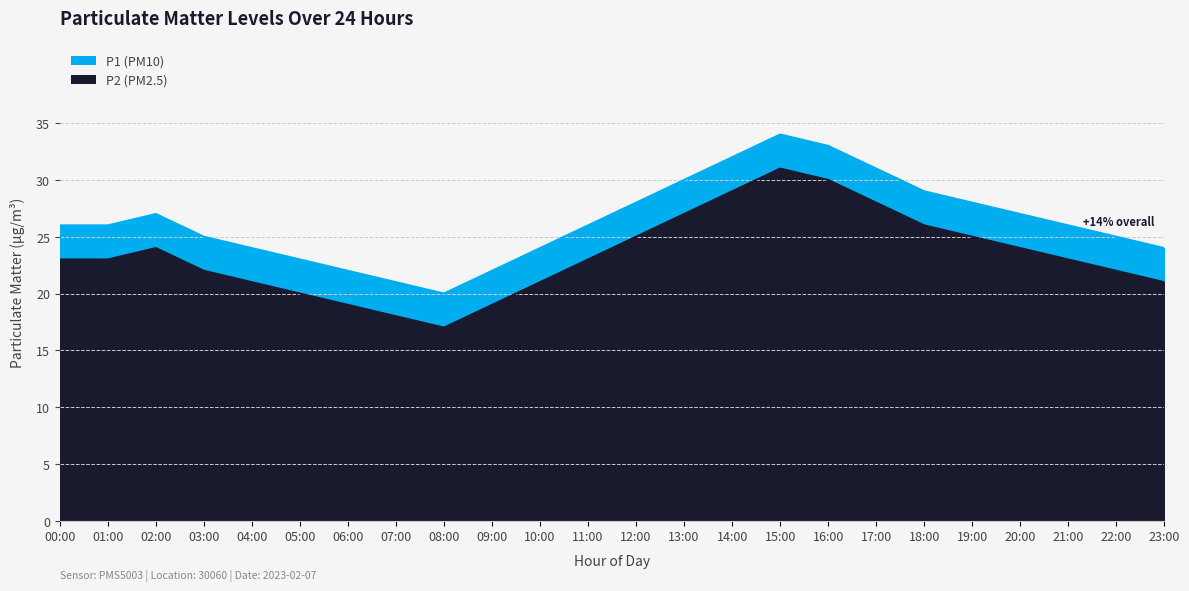

In P1, how many points are lower than both neighbors (excluding endpoints)?

1